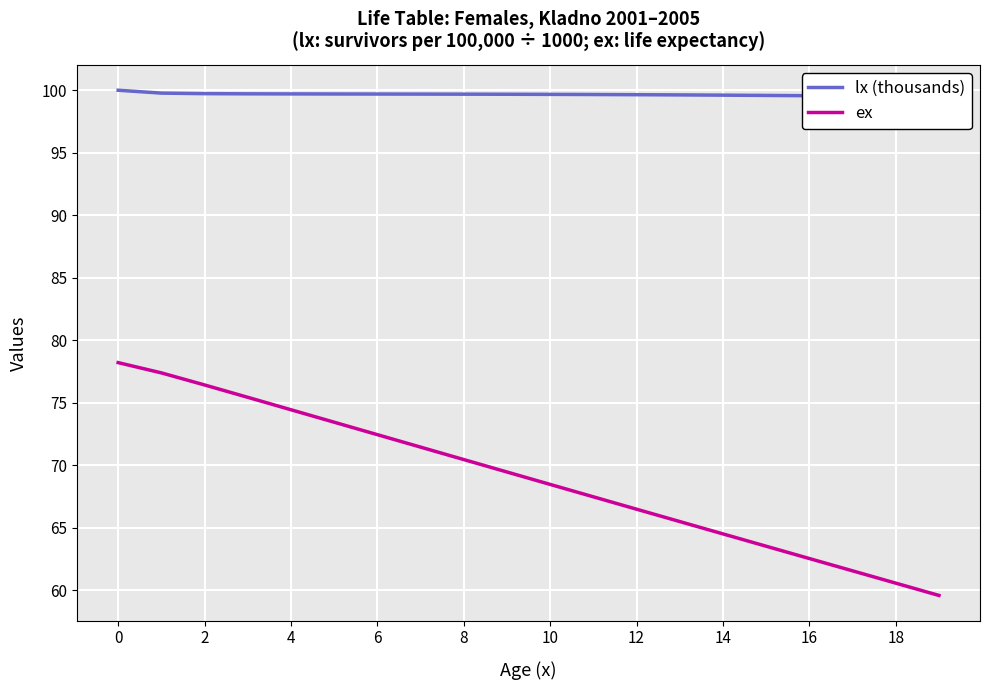

True or false: ex has more than 1 interior local peaks.

False